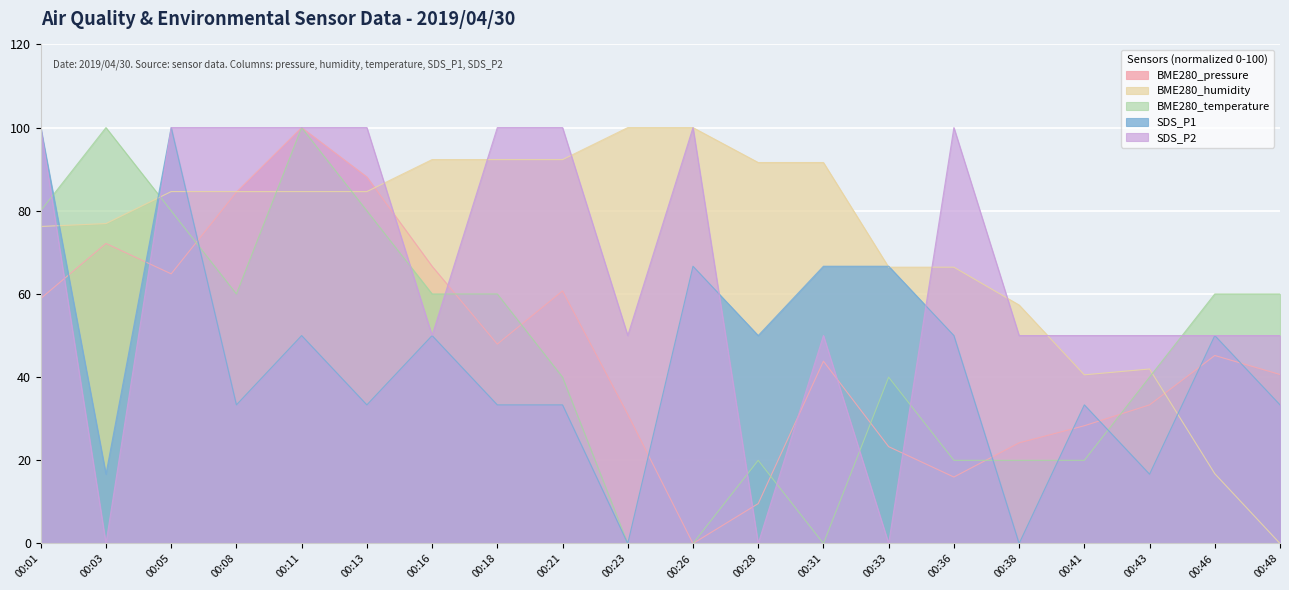

Rank the series by their maximum value, from lowest to highest.

BME280_pressure, BME280_humidity, BME280_temperature, SDS_P1, SDS_P2